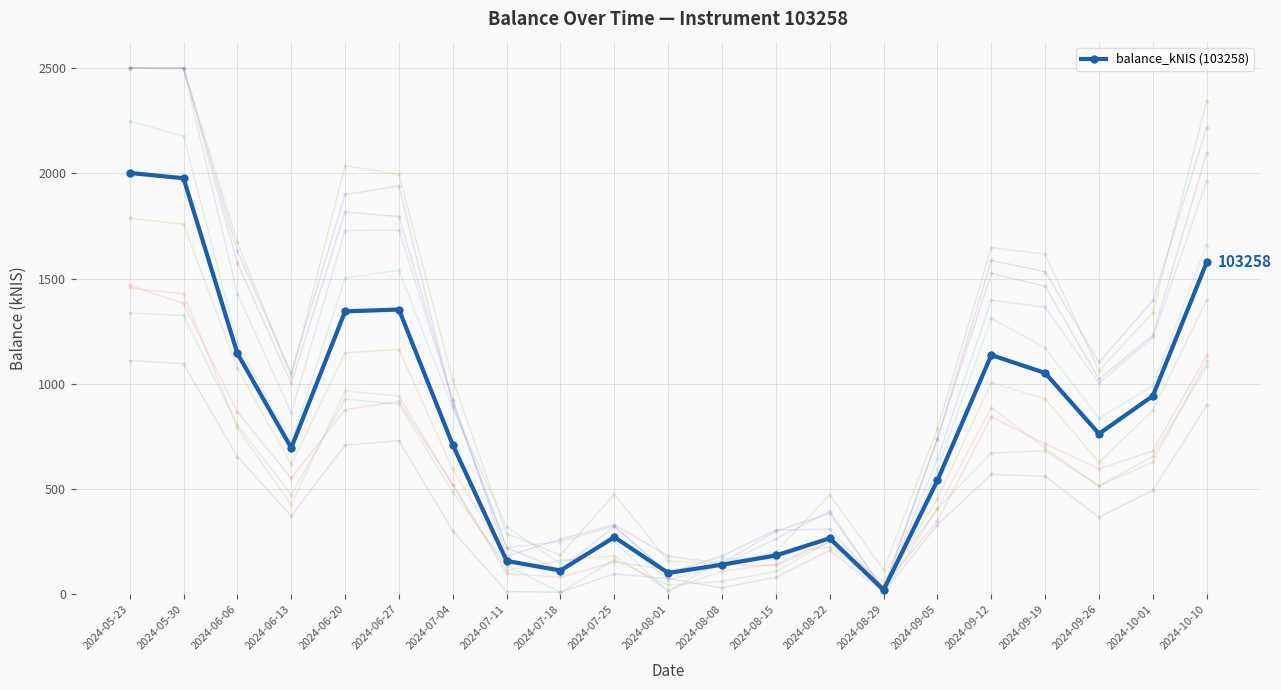

Reading right to left, transcribe all the data shown in this chart.

1576.9	942.6	762.6	1051.5	1136.4	541.5	21.4	266.7	184.9	141.3	101.9	272.1	113.5	158.9	709.5	1352.6	1344.0	695.4	1144.6	1976.0	2001.4